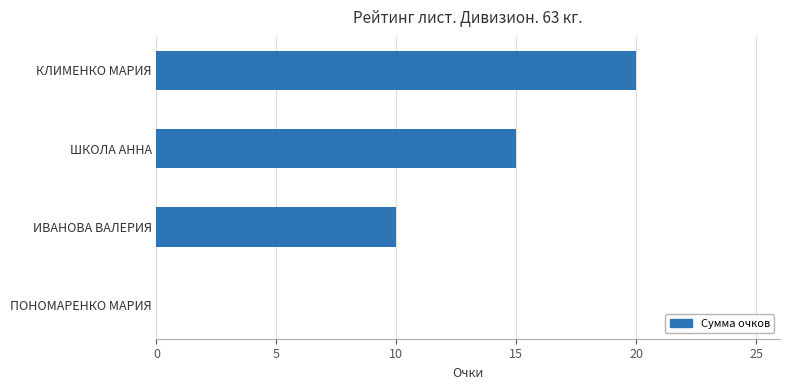

Is it true that the value at ШКОЛА АННА is 15?

True